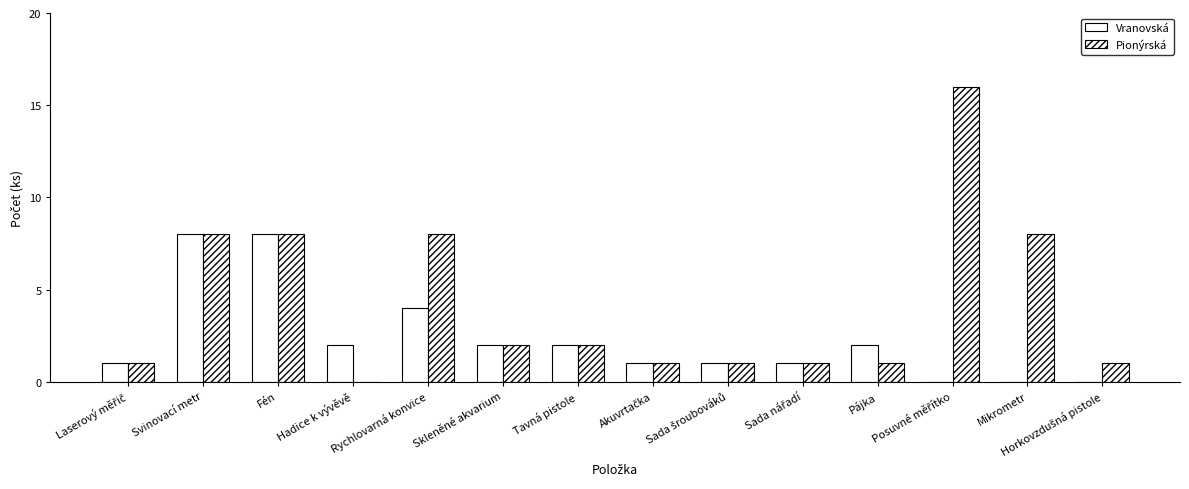

Between Svinovací metr and Tavná pistole, which series saw the biggest shift?

Vranovská